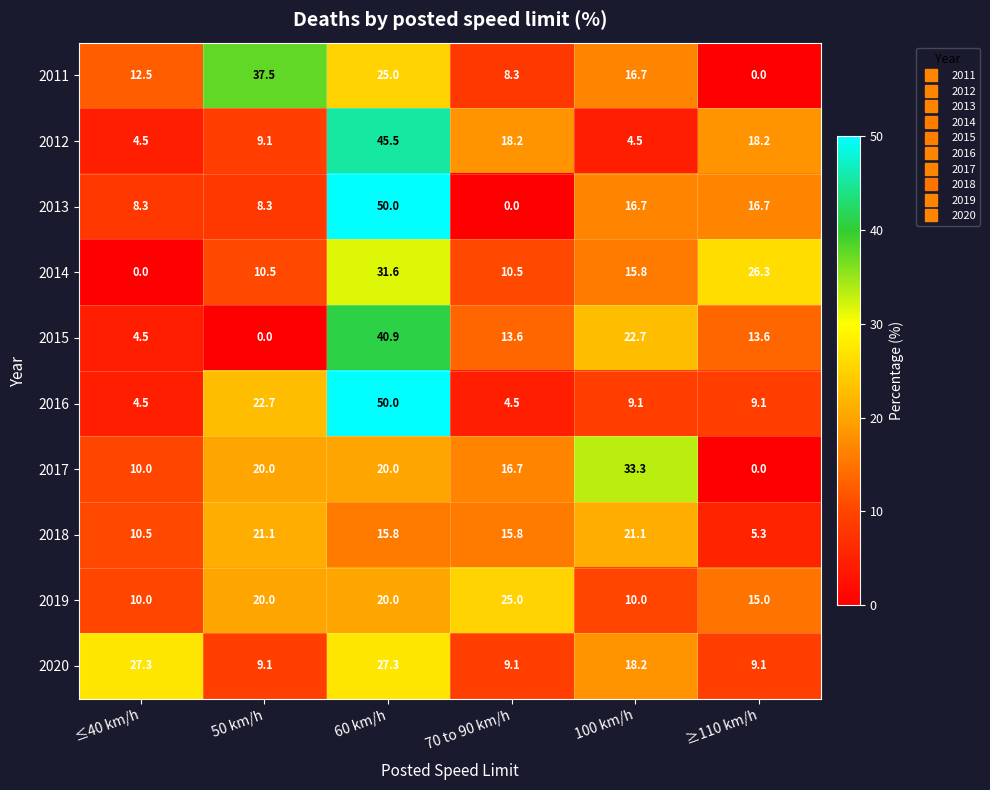

How many distinct data groups are displayed?

10